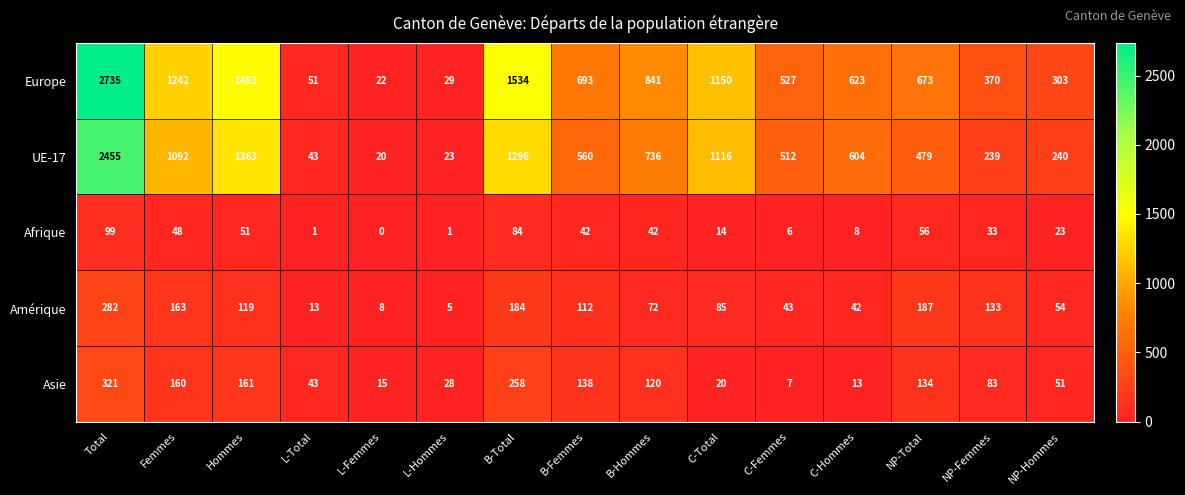

The Amérique series shows 181 at B-Femmes. True or false?

False